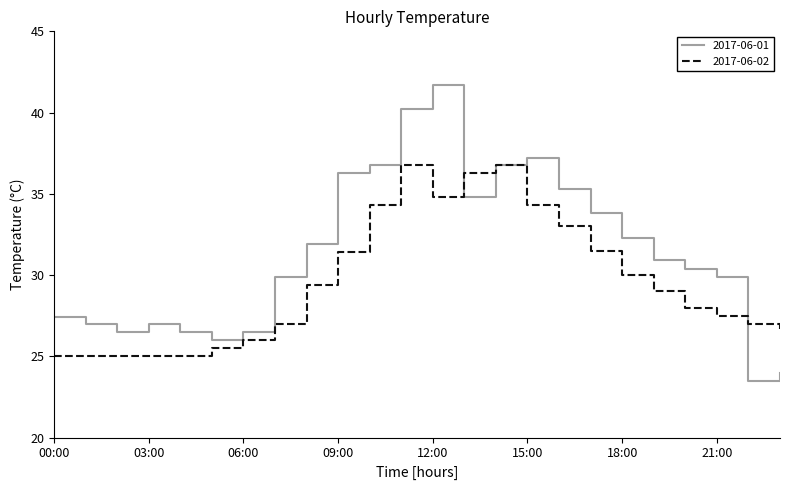

Which series has the largest total across all categories?

2017-06-01